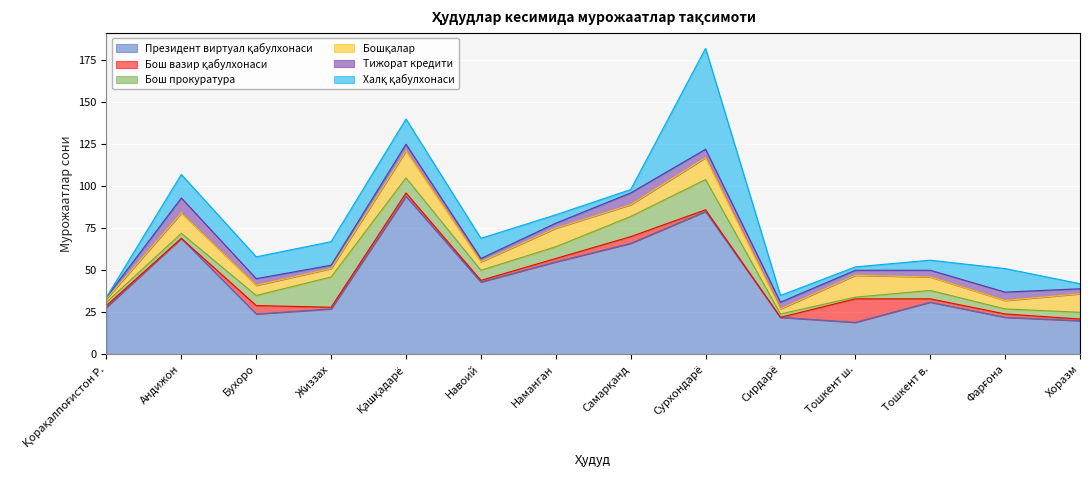

List the labels in order of Бош вазир қабулхонаси value, smallest first.

Андижон, Сирдарё, Қорақалпоғистон Р., Жиззах, Навоий, Сурхондарё, Хоразм, Қашқадарё, Наманган, Тошкент в., Фарғона, Самарқанд, Бухоро, Тошкент ш.